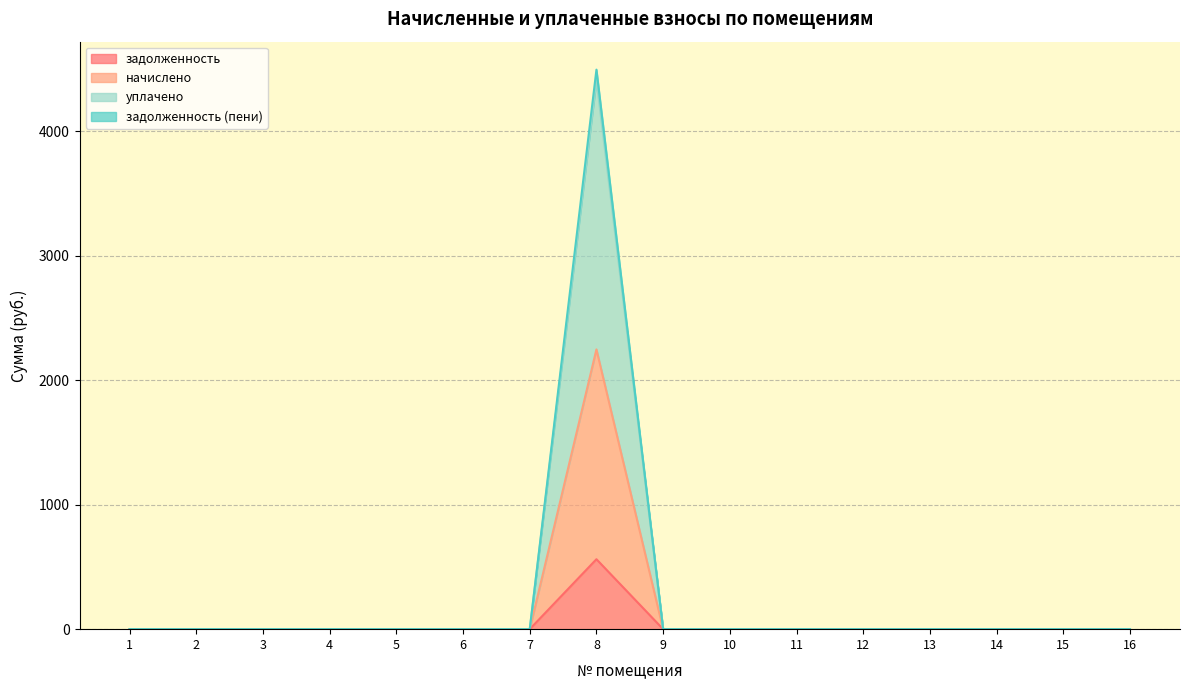

Is the value of уплачено at 2 greater than the value of задолженность at 4?

No